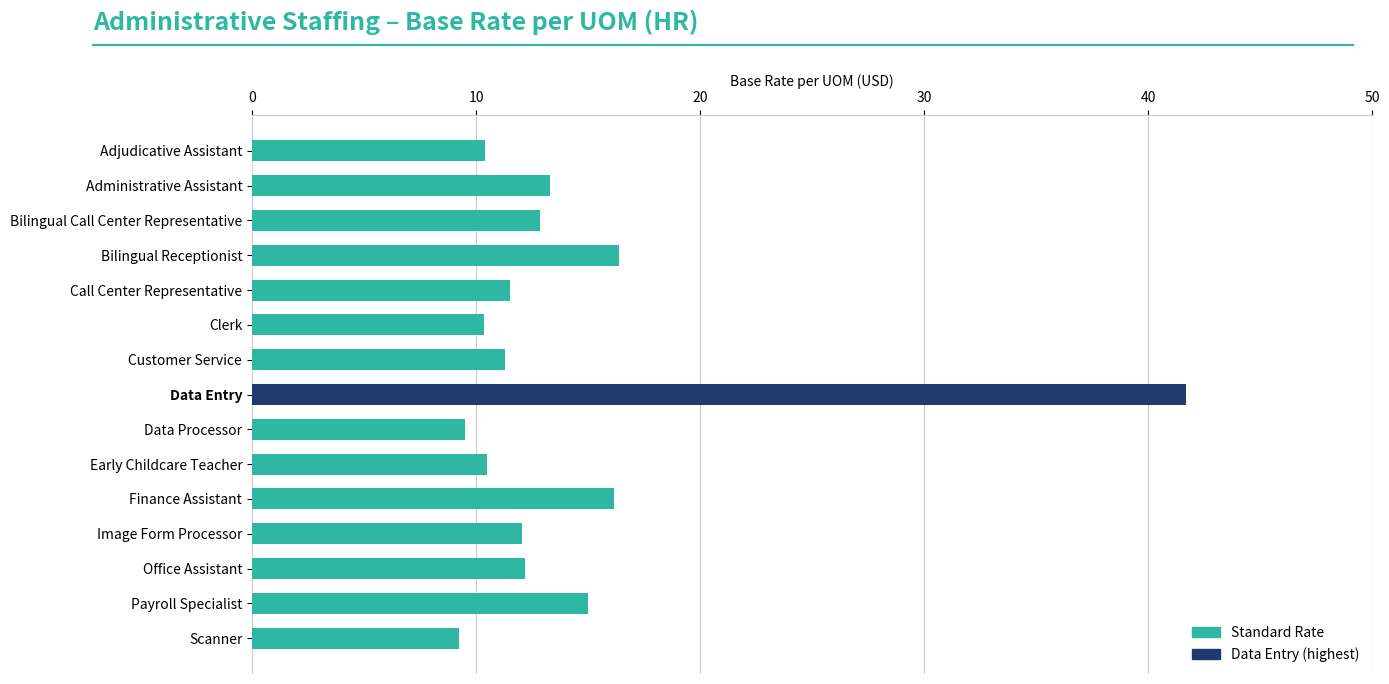

Read the value at Adjudicative Assistant.

10.4